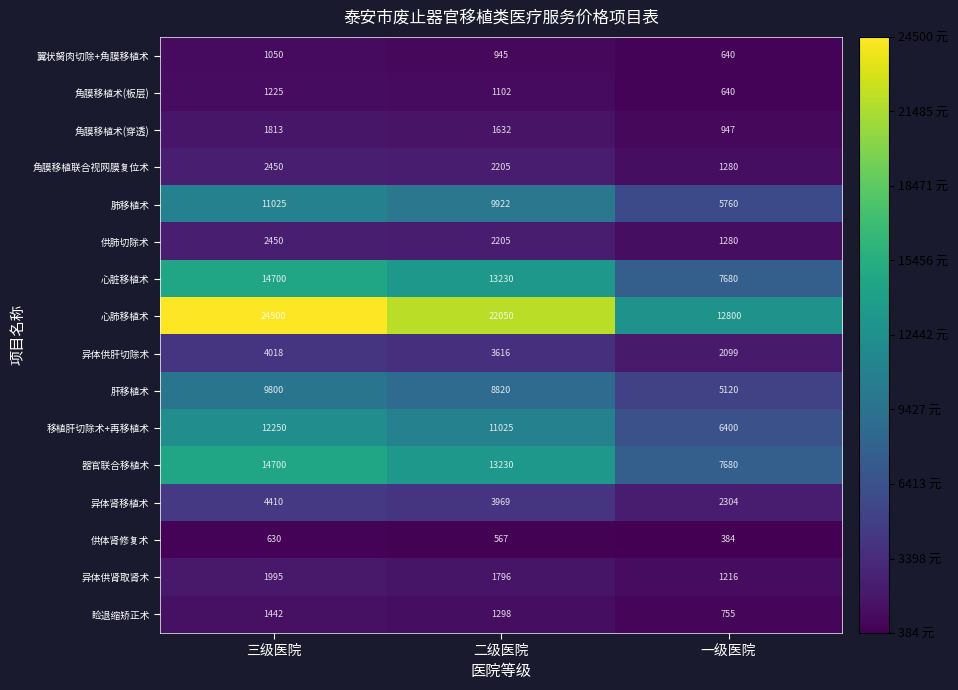

What is the difference between the 肺移植术 values at 一级医院 and 三级医院?

5265